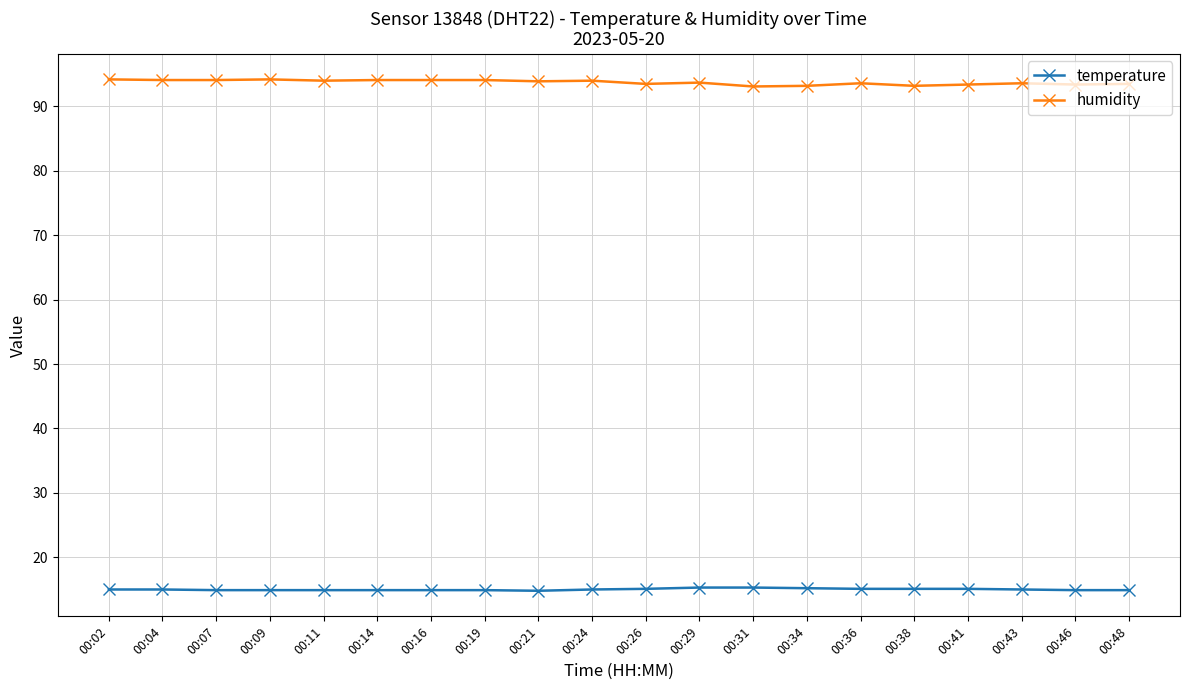

The value of humidity at 00:24 is 94.0. True or false?

True